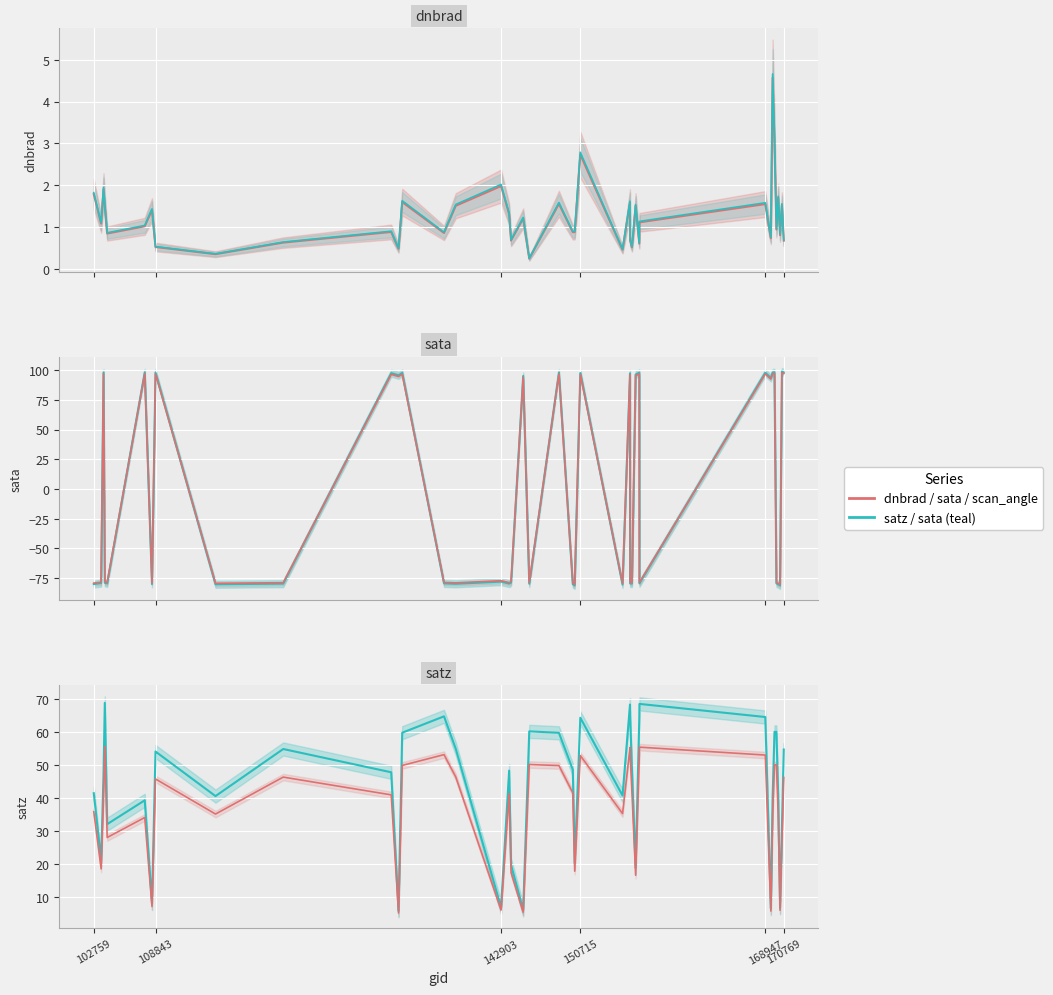

What is the difference between the maximum and minimum values in the scan_angle series?

50.5